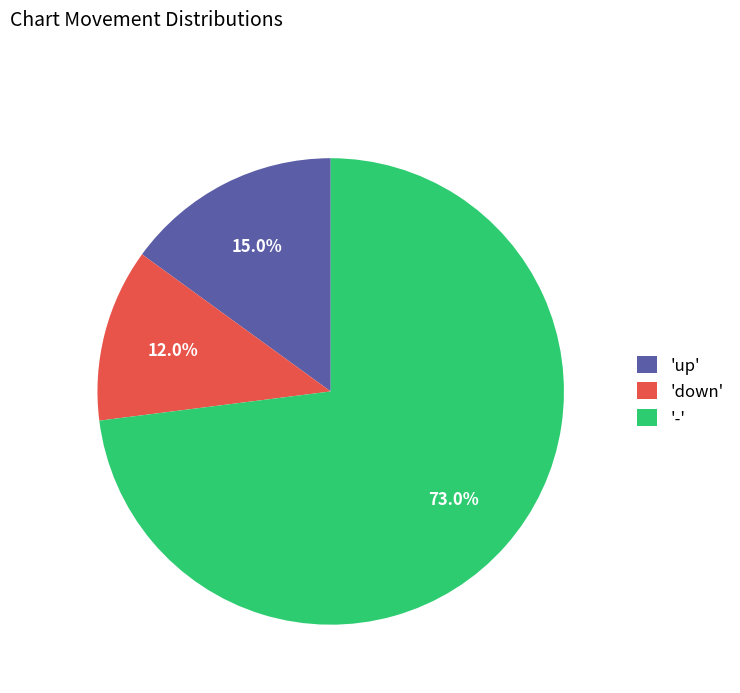

To the nearest percent, what is the difference between the largest and smallest slice percentages?

61%